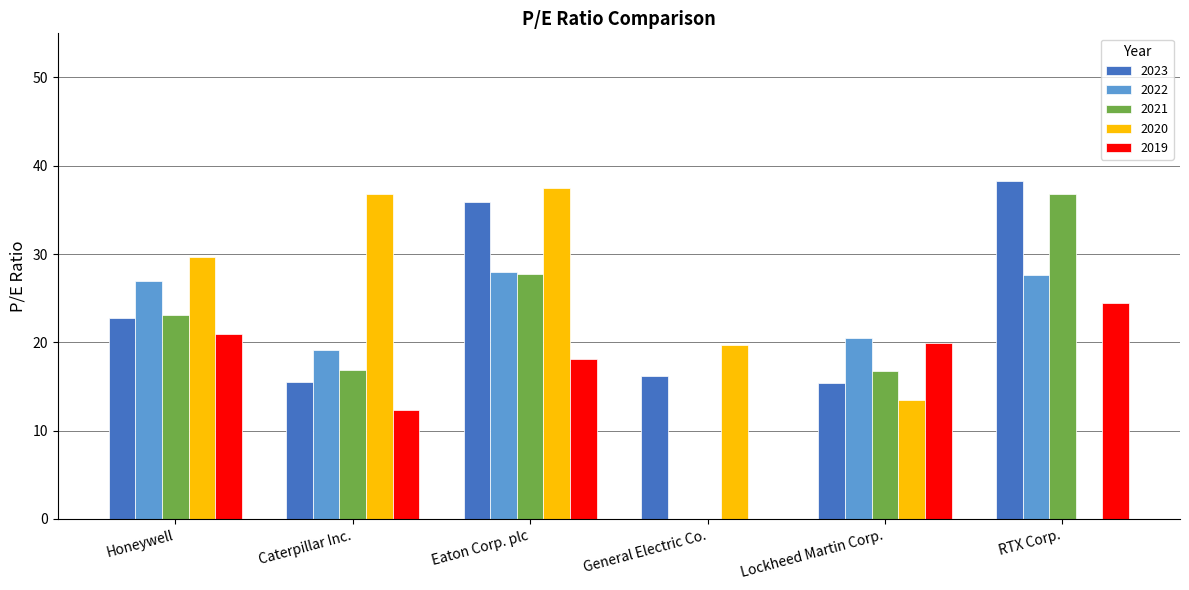

Read the 2020 value at General Electric Co..

19.7